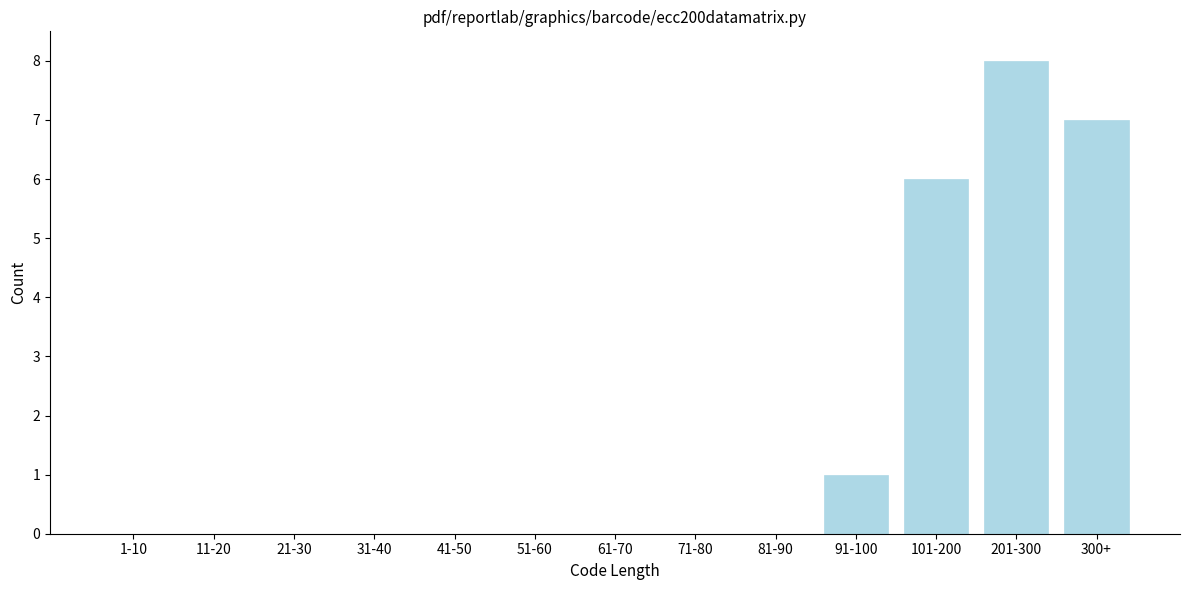

Reading right to left, what are all the values shown in this chart?

300+=7	201-300=8	101-200=6	91-100=1	81-90=0	71-80=0	61-70=0	51-60=0	41-50=0	31-40=0	21-30=0	11-20=0	1-10=0